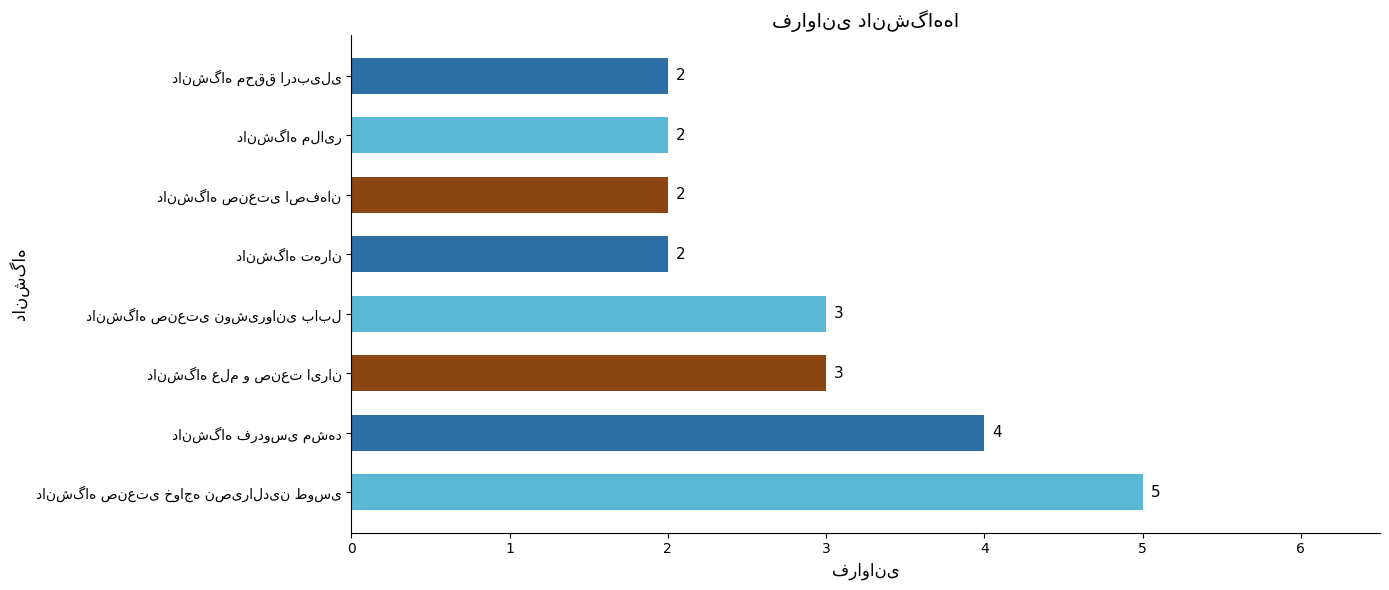

Count the values in the range 2 to 4.

7